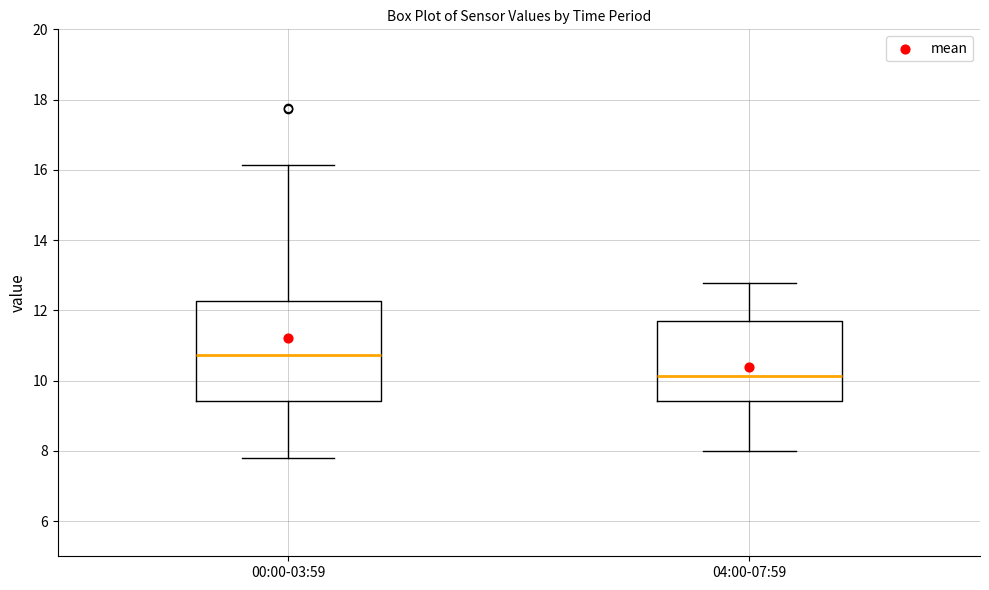

Where is the upper edge of the box for 04:00-07:59 on the y-axis? The values are not printed on the chart, so give them approximately, as read against the axis.

11.8